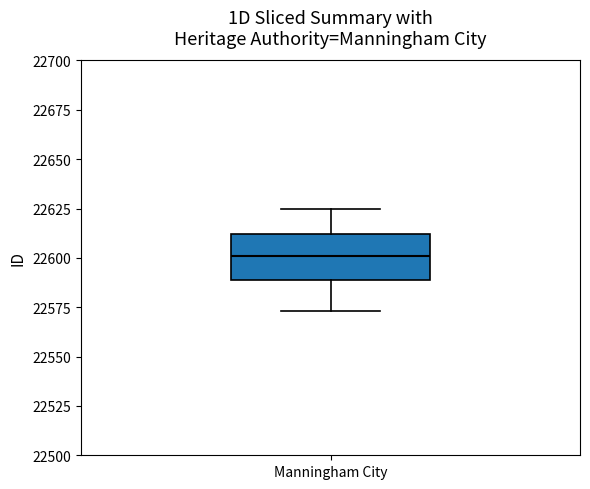

Where does the lower whisker of the box for Manningham City end on the y-axis? The values are not printed on the chart, so give them approximately, as read against the axis.

22575